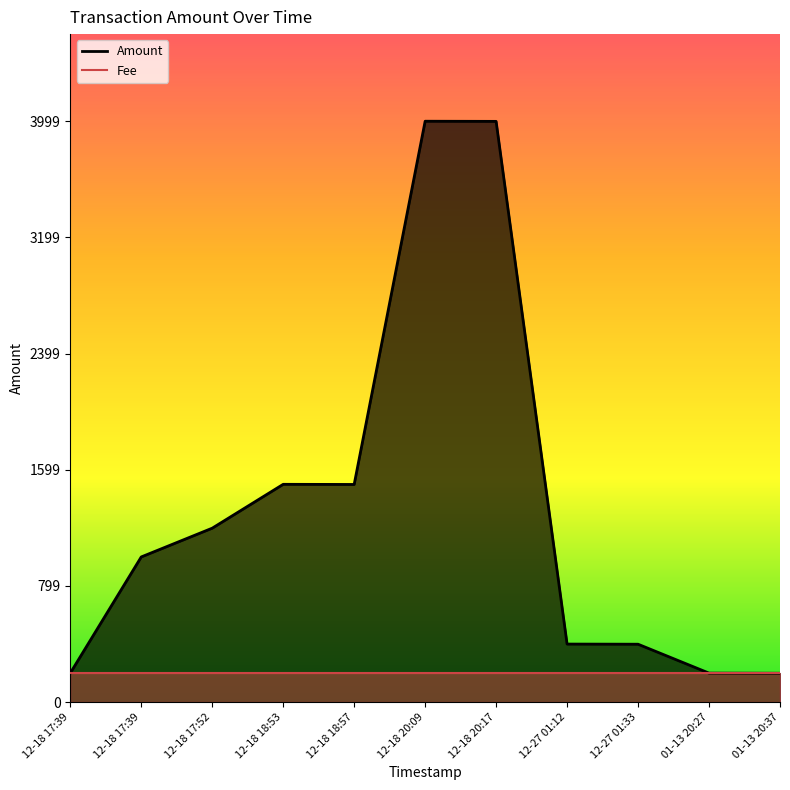

Between 2018-01-13 20:37:45 and 2017-12-18 17:39:42, which series saw the biggest shift?

Amount